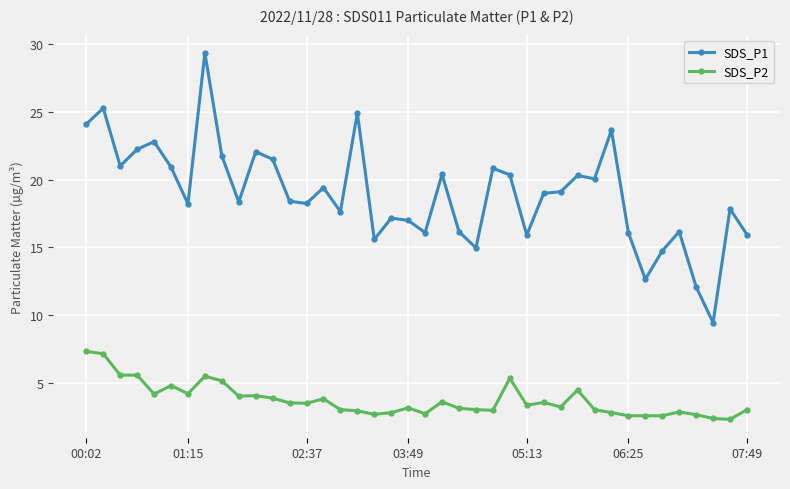

Which series has the largest range (max minus min)?

SDS_P1